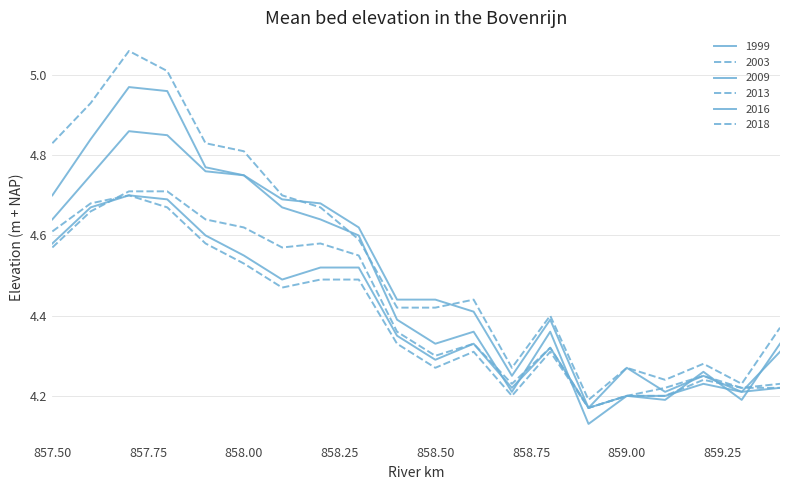

How many lines are shown in the chart?

6